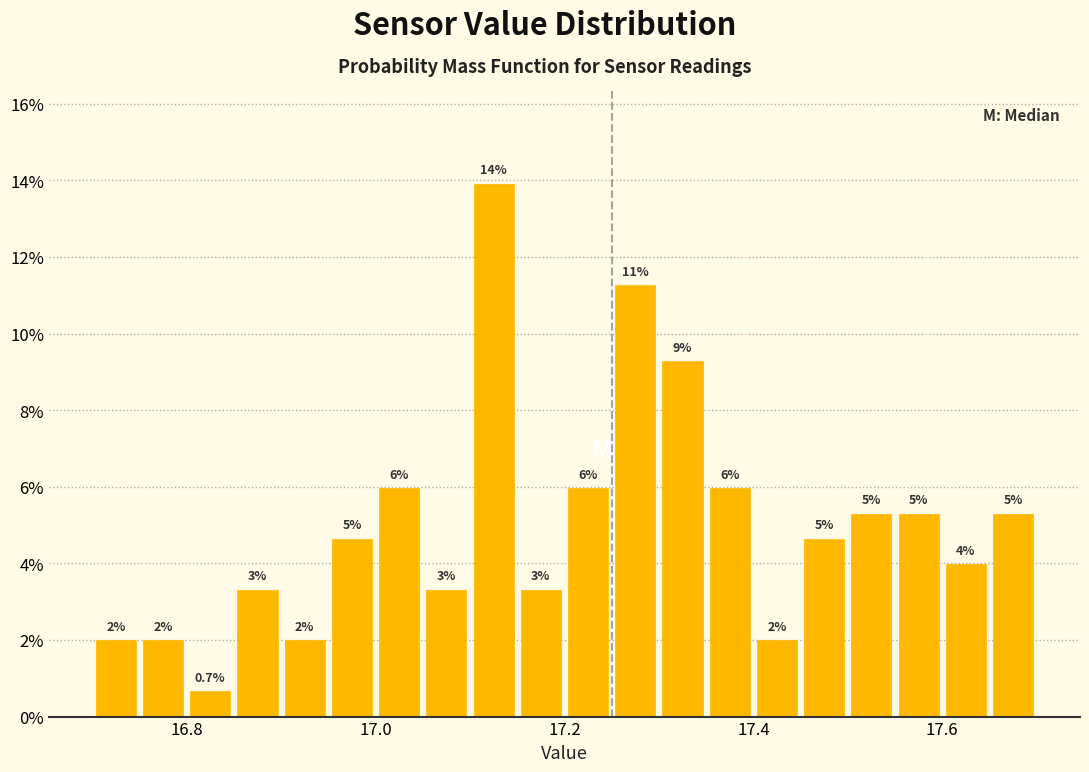

Around what value on the x-axis is the tallest bar? Give the approximate position of its centre, as read against the axis.

17.12